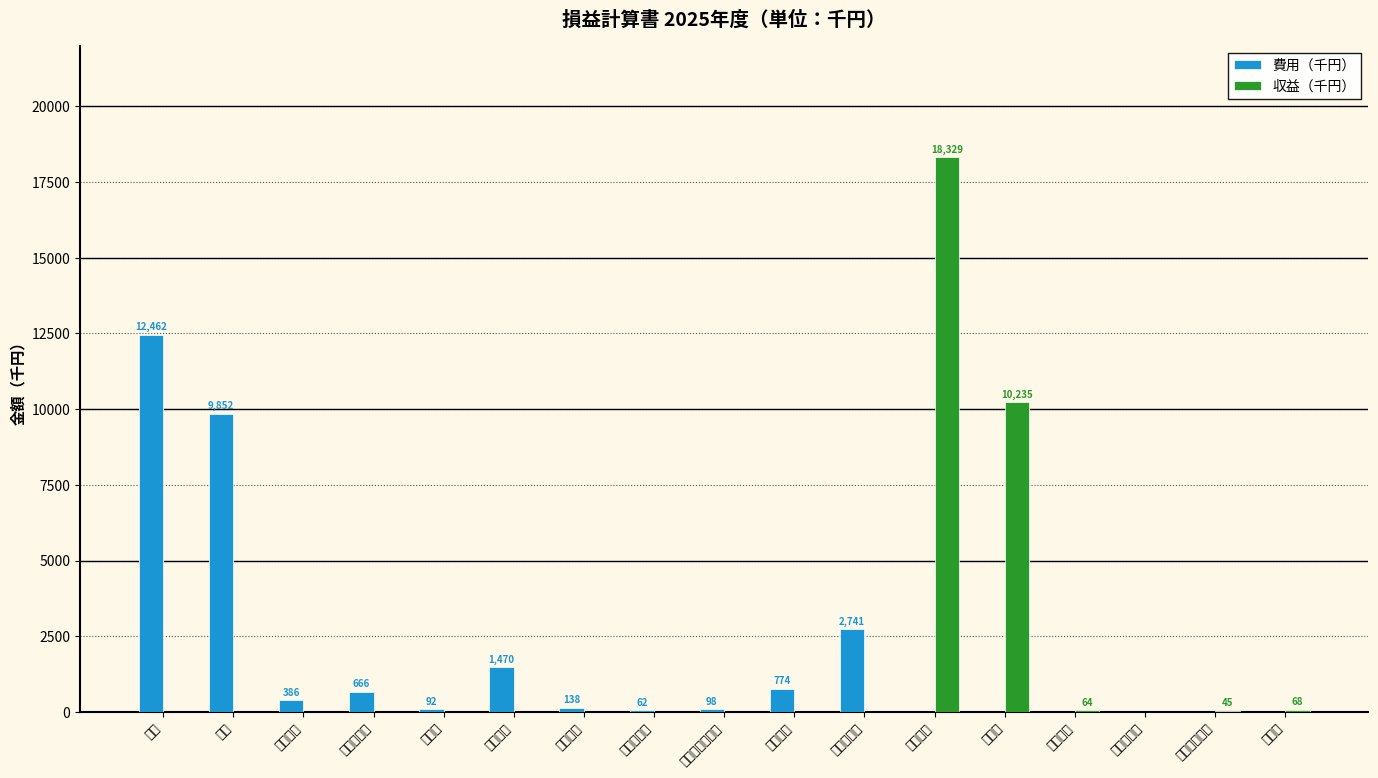

What is the highest value of the 収益（千円） series?

18329